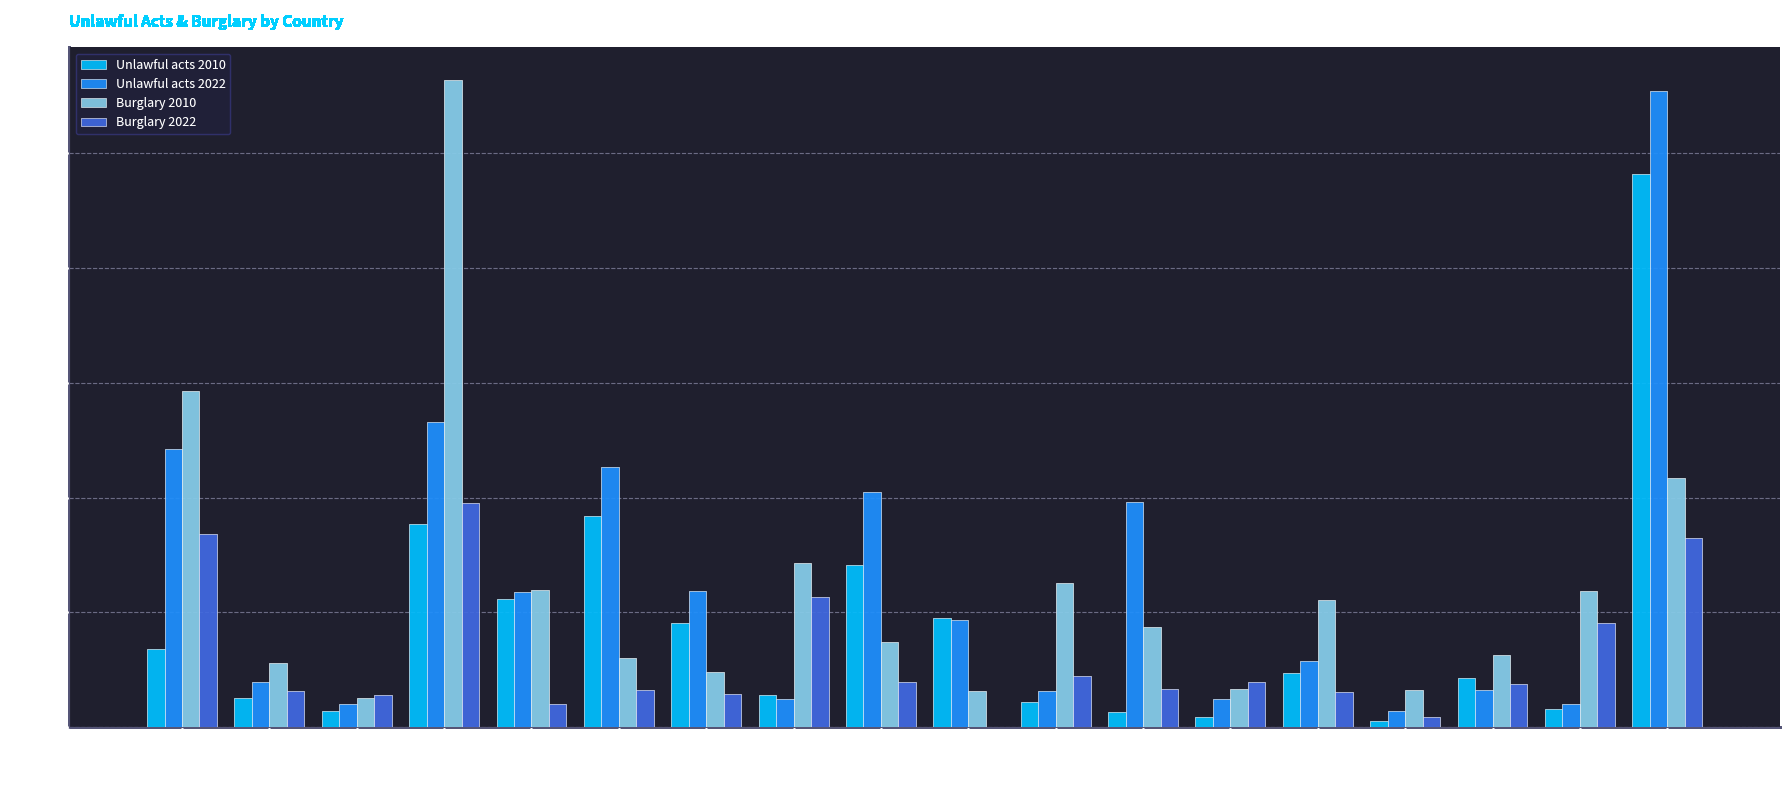

What is the total value across all series at Croatia?

572.1